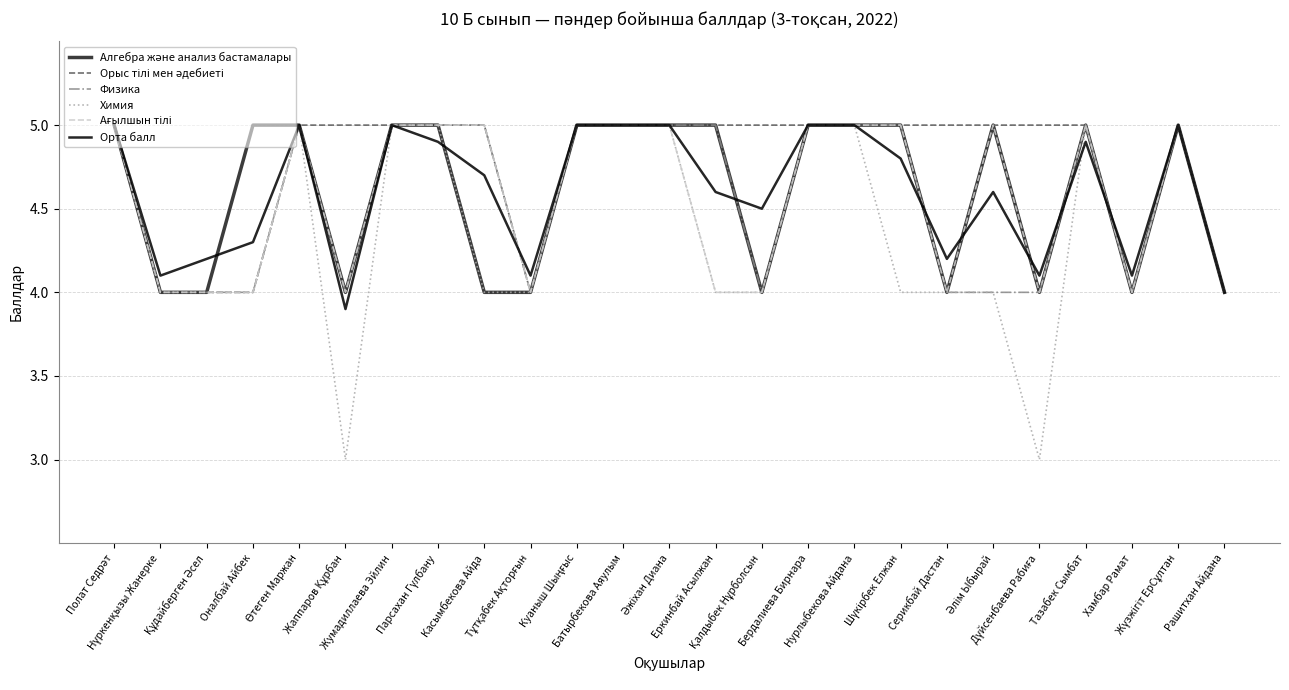

What is the minimum value for Орта балл?

3.9